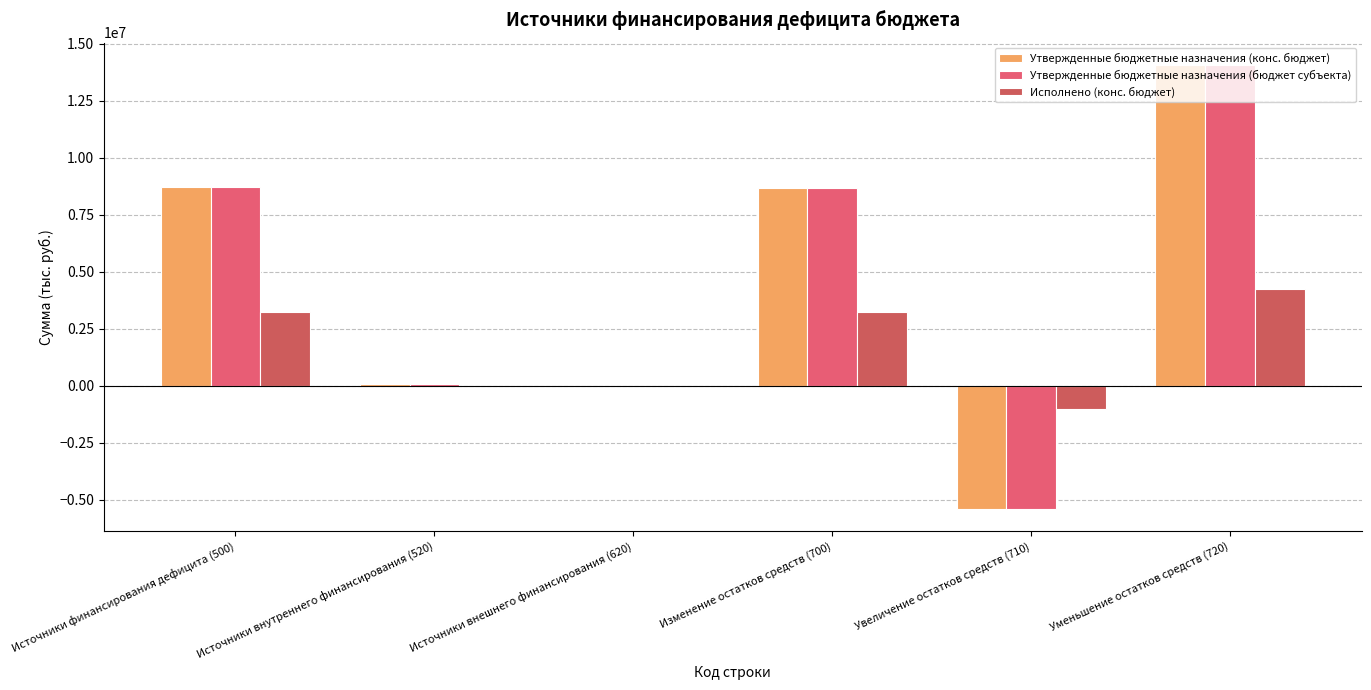

Count the number of data series in this chart.

3